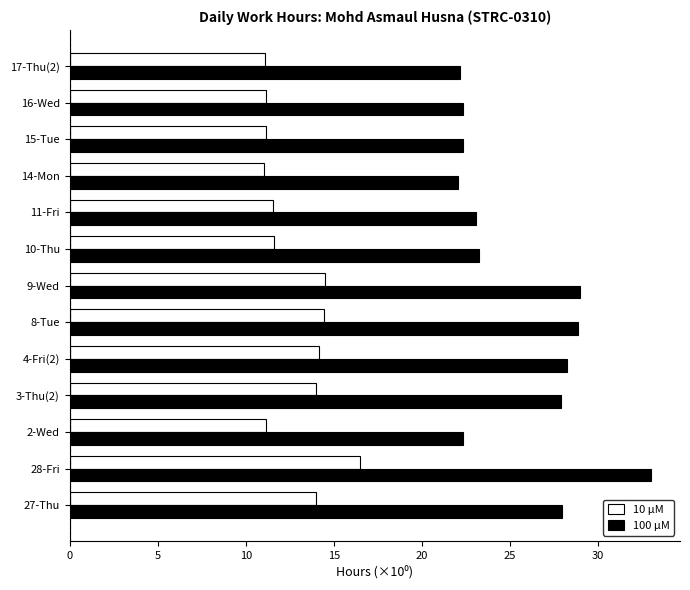

What is the sum of the 10 µM values at 2-Wed and 17-Thu(2)?

22.2